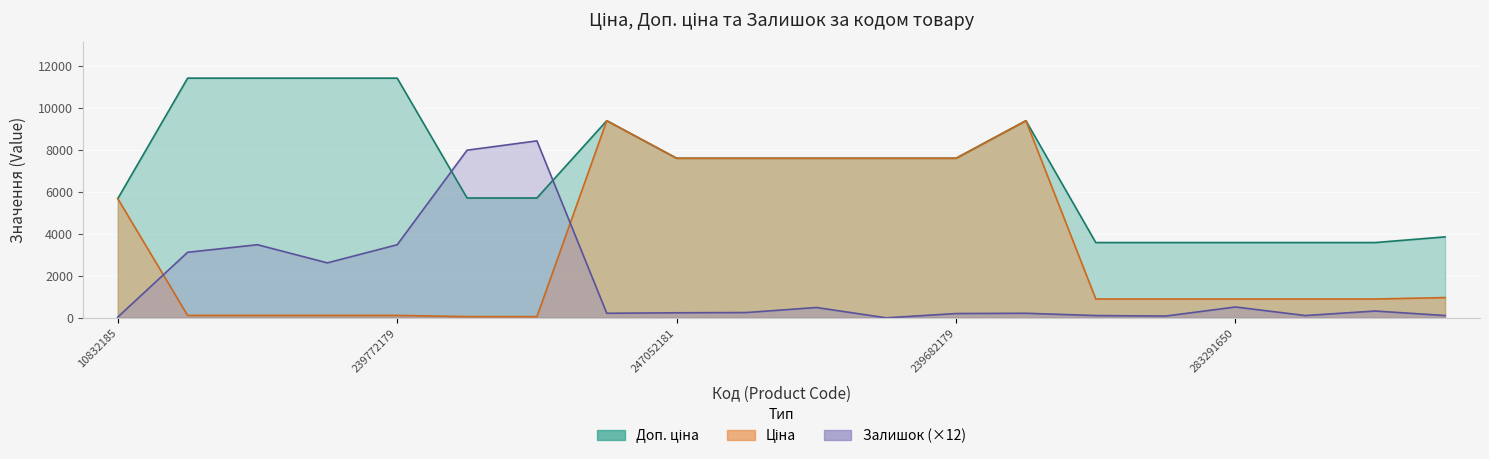

What is the sum of the Залишок values at 283291651 and 10832185?

120.0